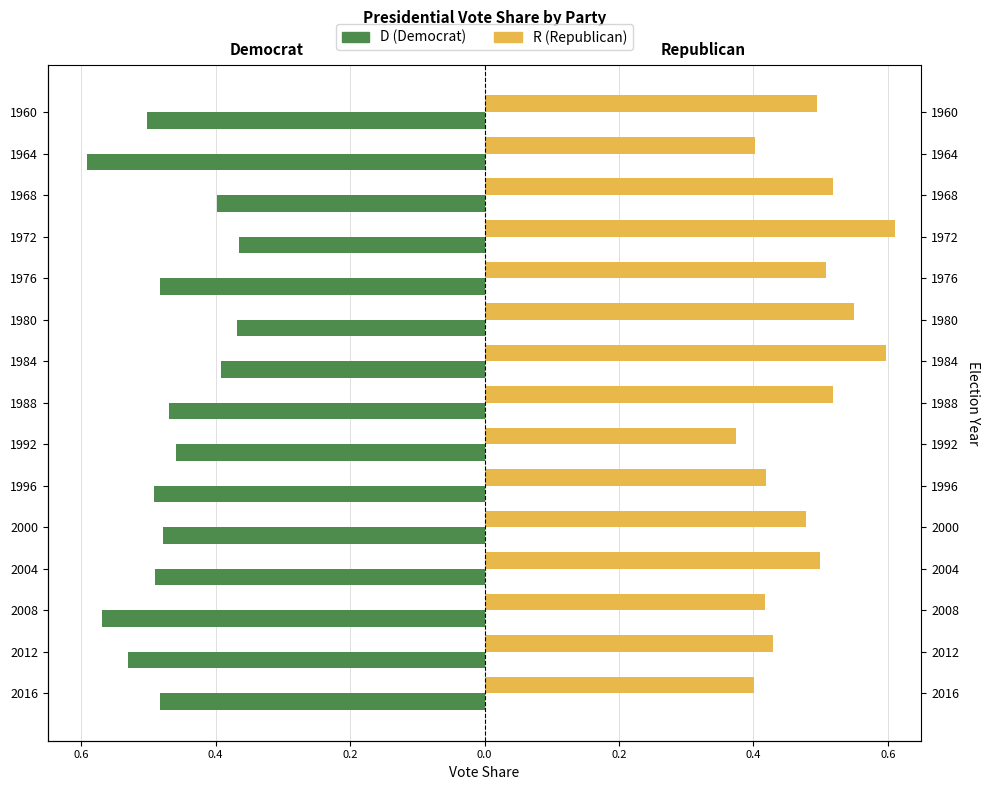

What is the average value of the R series?

0.5